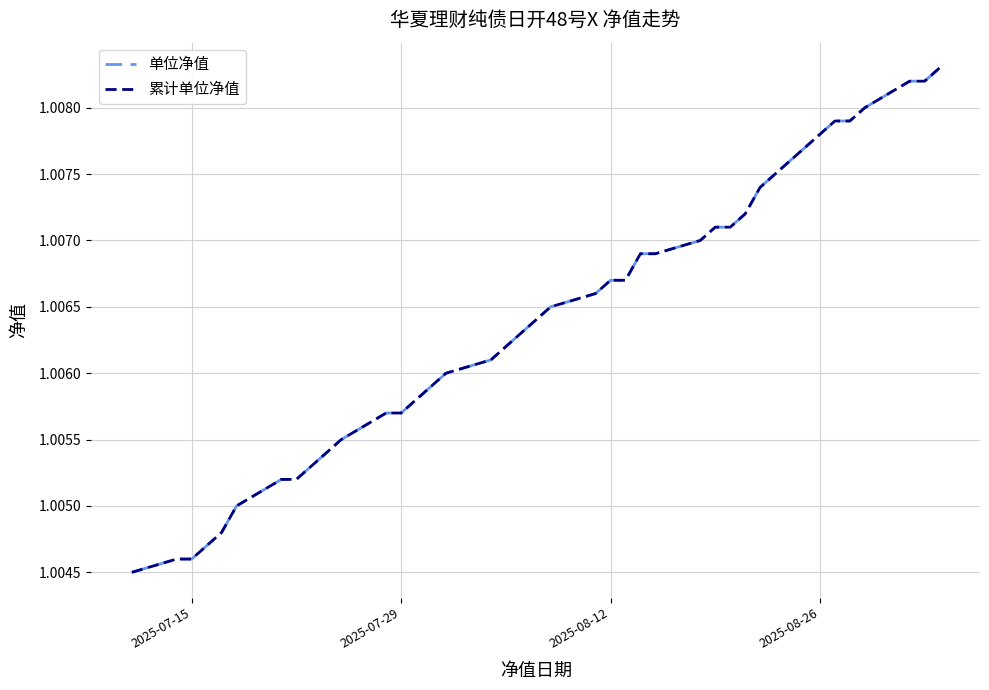

Reading left to right, extract all data points from this chart.

单位净值: 1.0	1.0	1.0	1.0	1.0	1.0	1.0	1.0	1.0	1.0	1.0	1.0	1.0	1.0	1.0	1.0	1.0	1.0	1.0	1.0	1.0	1.0	1.0	1.0	1.0	1.0	1.0	1.0	1.0	1.0	1.0	1.0	1.0	1.0	1.0	1.0	1.0	1.0	1.0
累计单位净值: 1.0	1.0	1.0	1.0	1.0	1.0	1.0	1.0	1.0	1.0	1.0	1.0	1.0	1.0	1.0	1.0	1.0	1.0	1.0	1.0	1.0	1.0	1.0	1.0	1.0	1.0	1.0	1.0	1.0	1.0	1.0	1.0	1.0	1.0	1.0	1.0	1.0	1.0	1.0